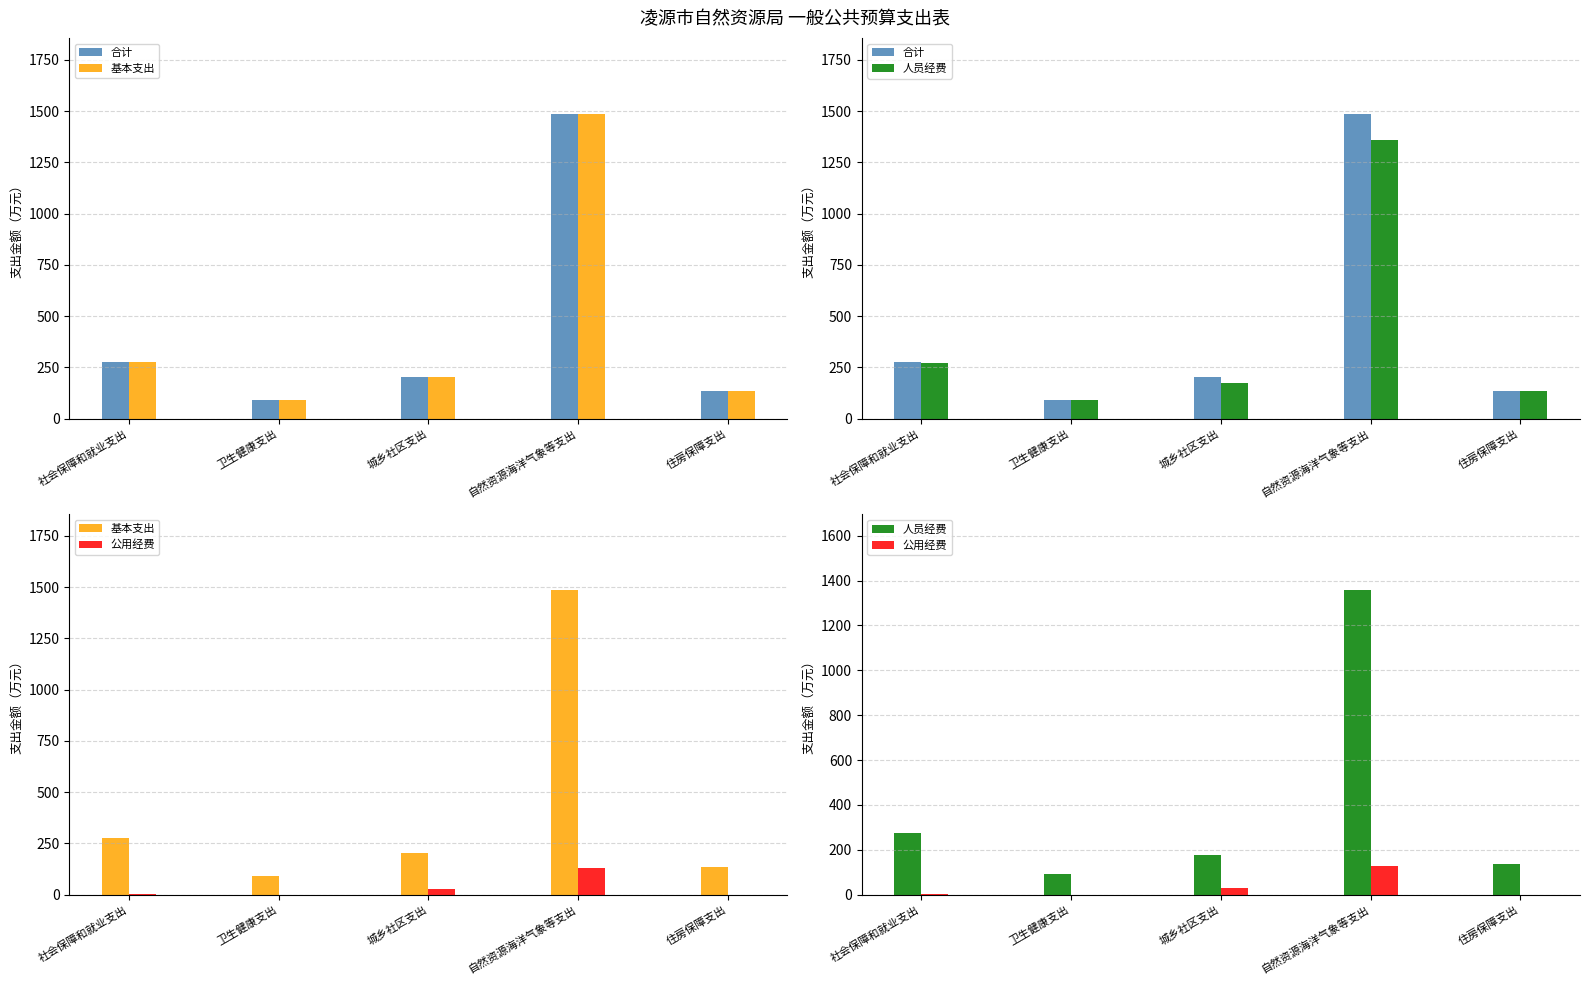

How many values in the 公用经费 series exceed 3?

3